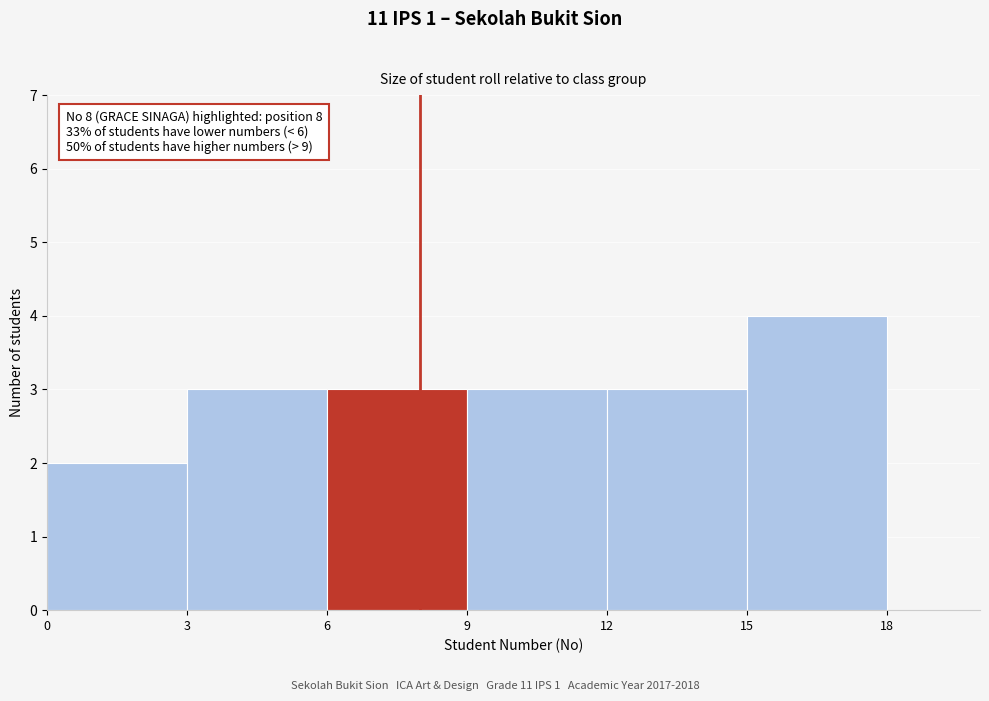

Which range on the x-axis has the tallest bar?

15 to 18